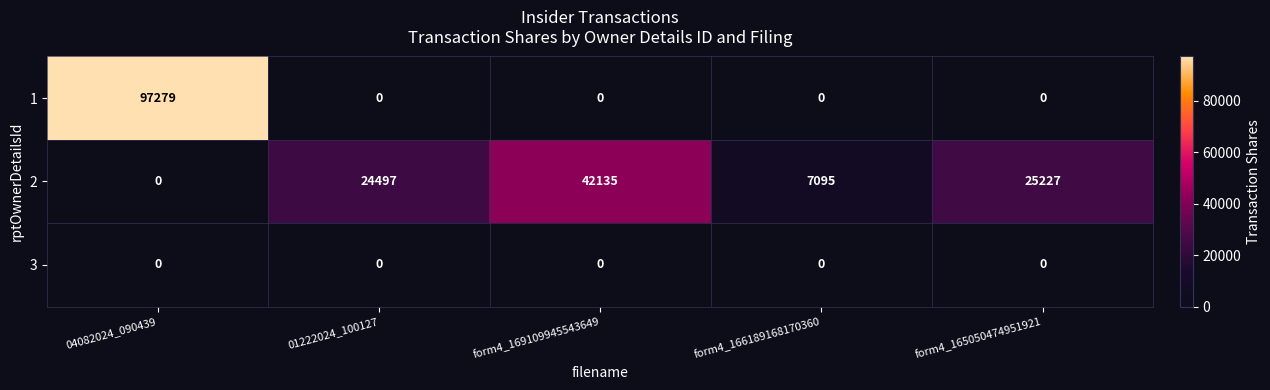

True or false: 1 has a value of 49059 at 01222024_100127.

False